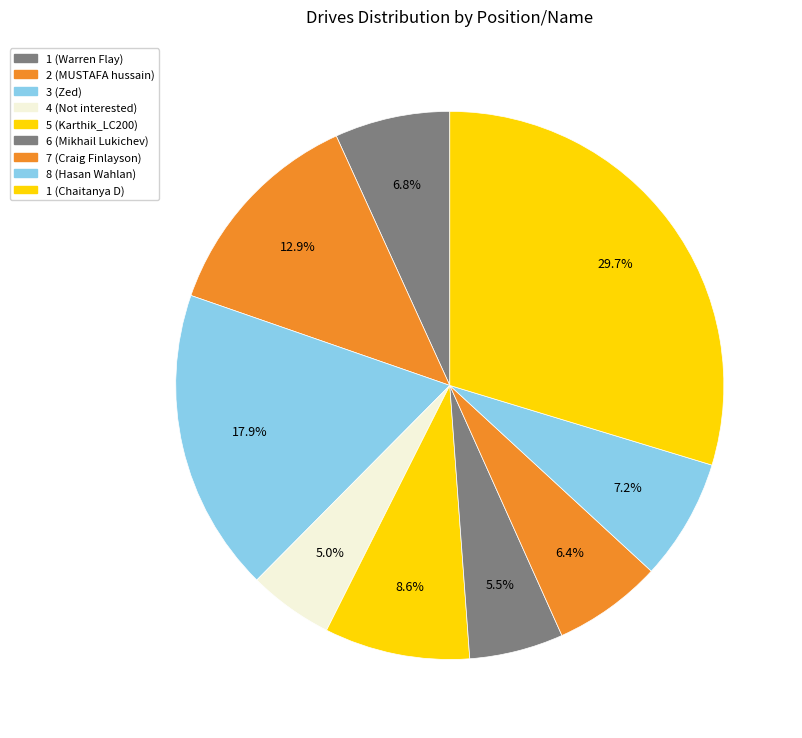

Is there any slice that represents more than half of the pie?

No